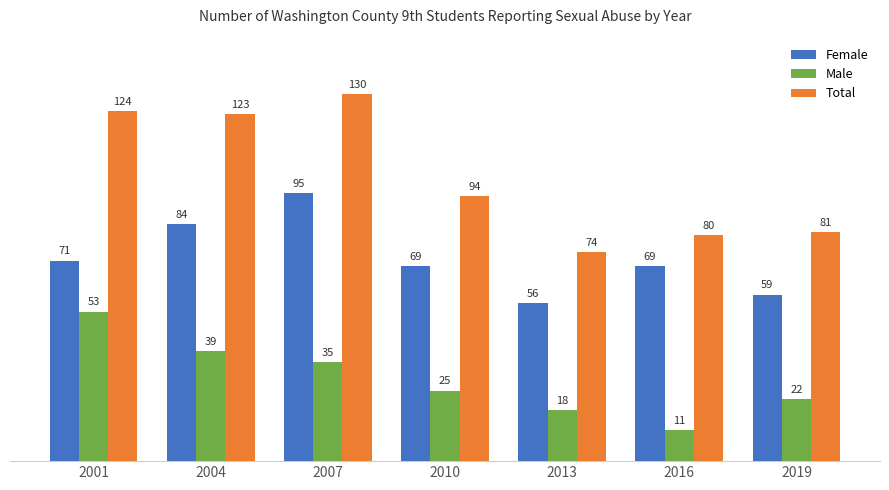

How many data points in Female are less than 69?

2